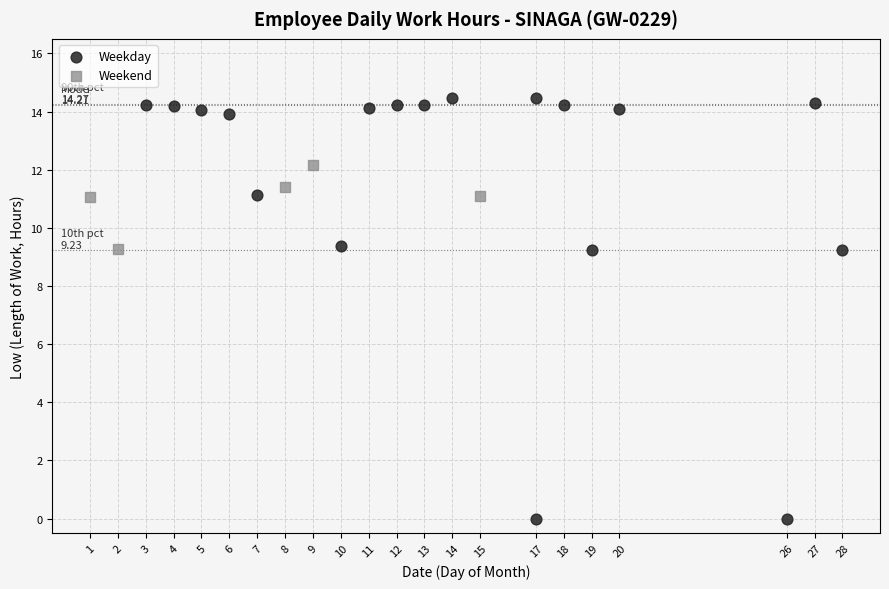

Which series reaches the maximum Y coordinate?

Weekday